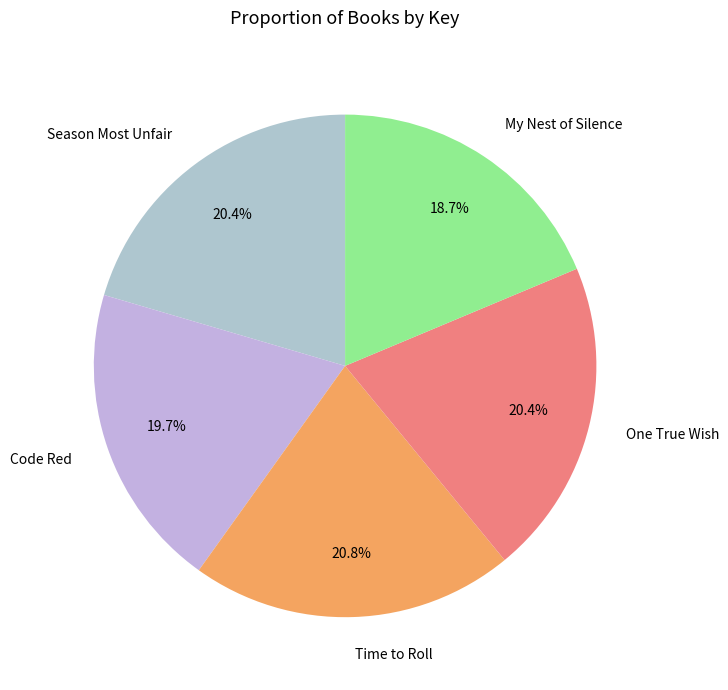

Is there any slice that represents more than half of the pie?

No